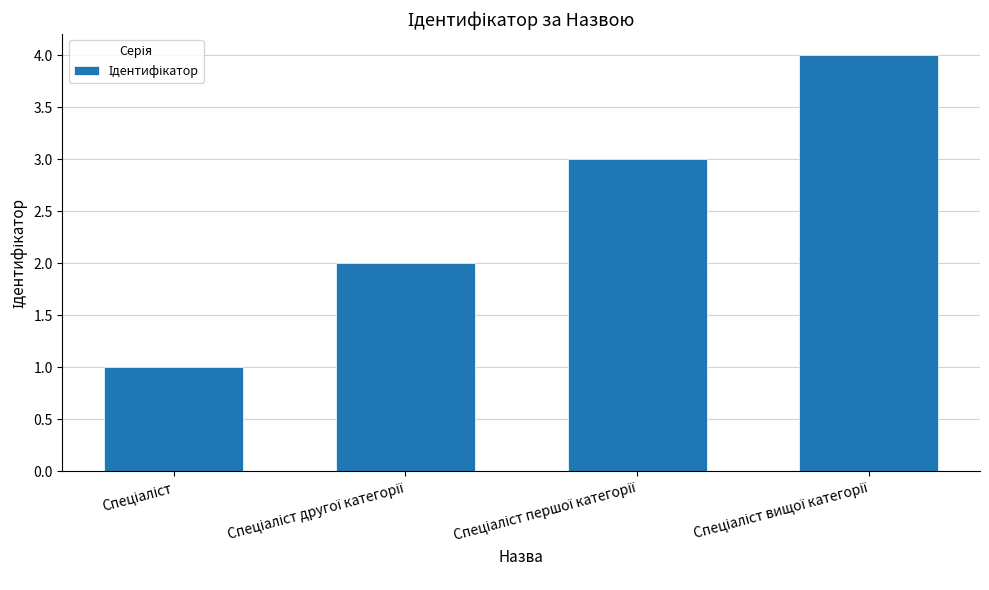

What is the greatest value displayed?

4